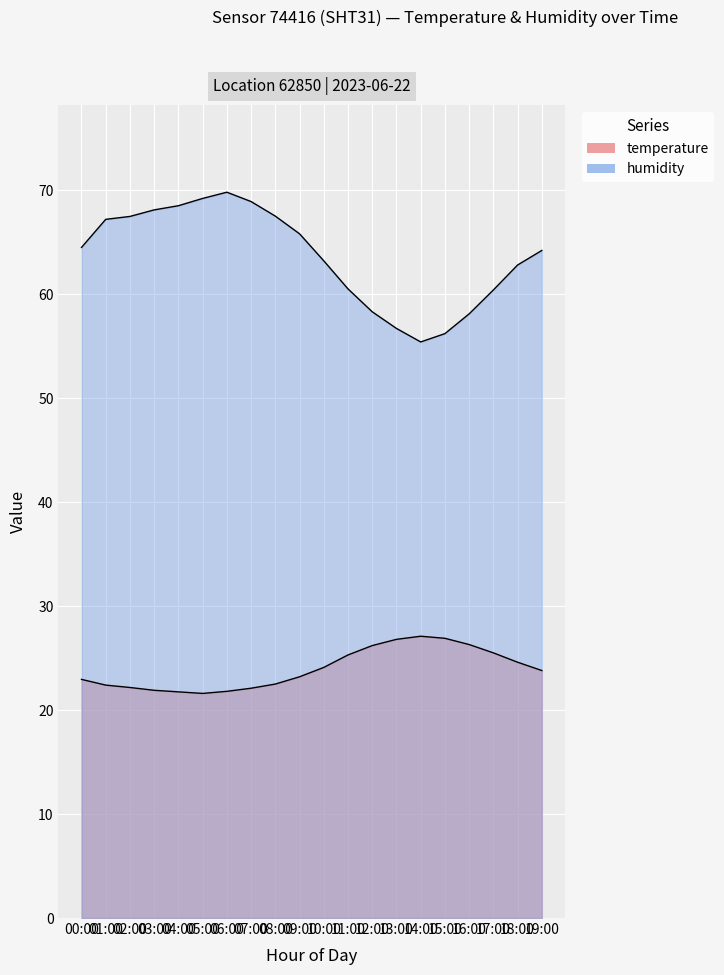

Which label corresponds to the largest value in the chart?

06:00